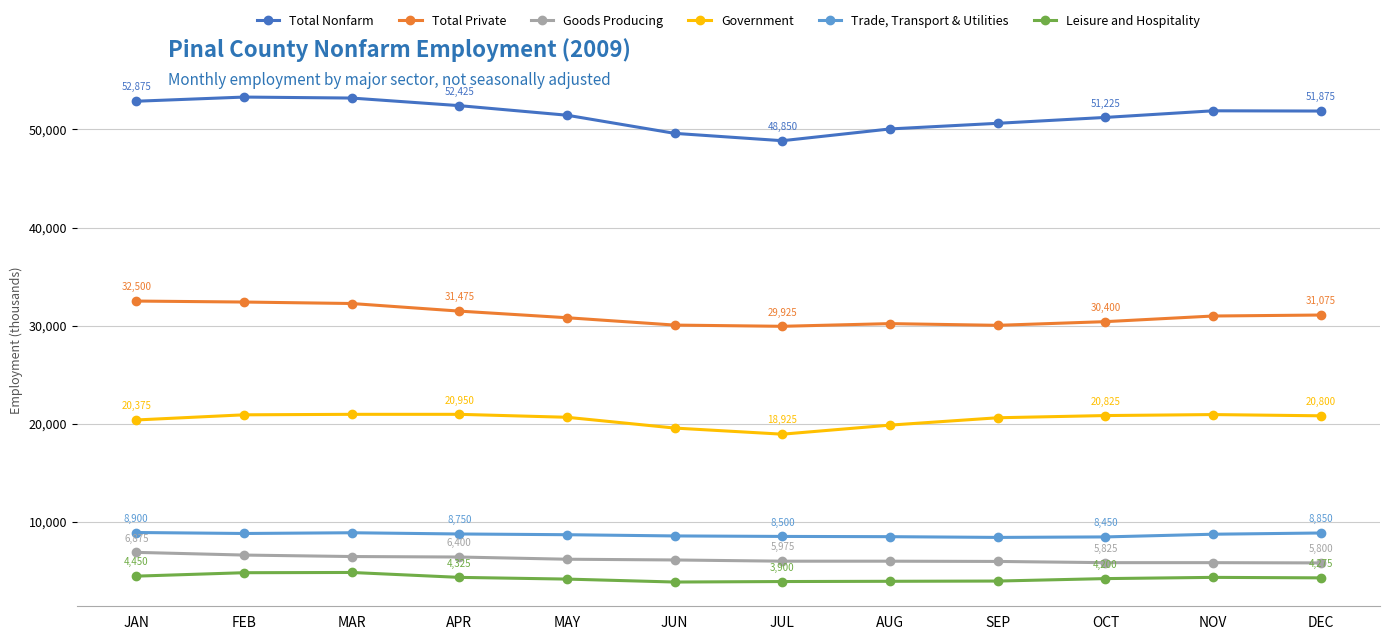

What is the minimum value shown in the chart?

3850